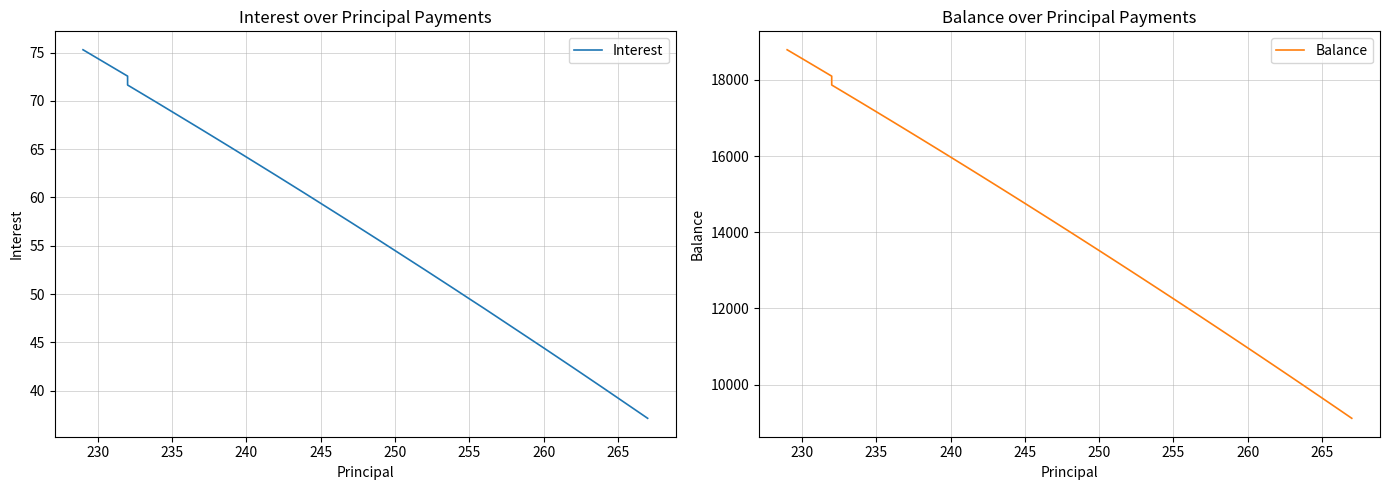

What is the difference between the second highest and minimum values in the Interest series?

37.2